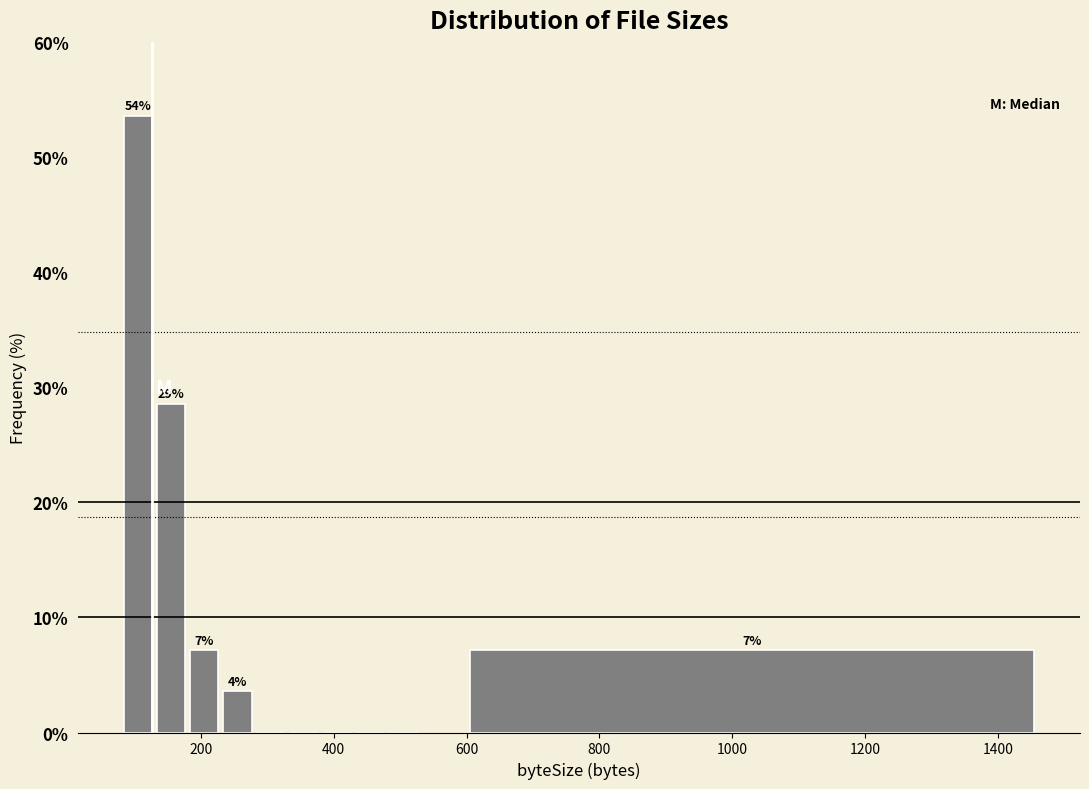

Read against the x-axis, roughly where is the centre of the tallest bar?

100